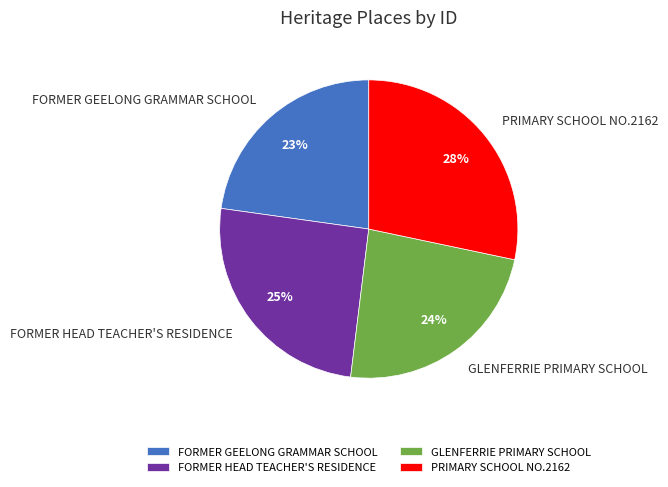

Which slice is the smallest?

FORMER GEELONG GRAMMAR SCHOOL